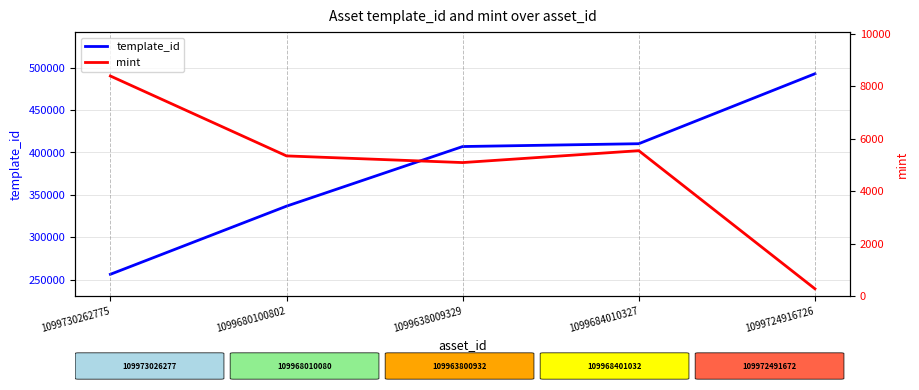

What is the value of the template_id point at the 1st from the left?

256179